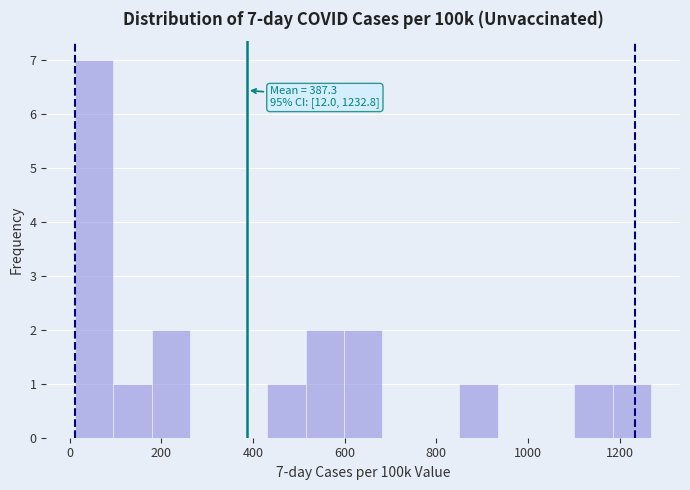

Over which range of the x-axis is the bar tallest?

20 to 100